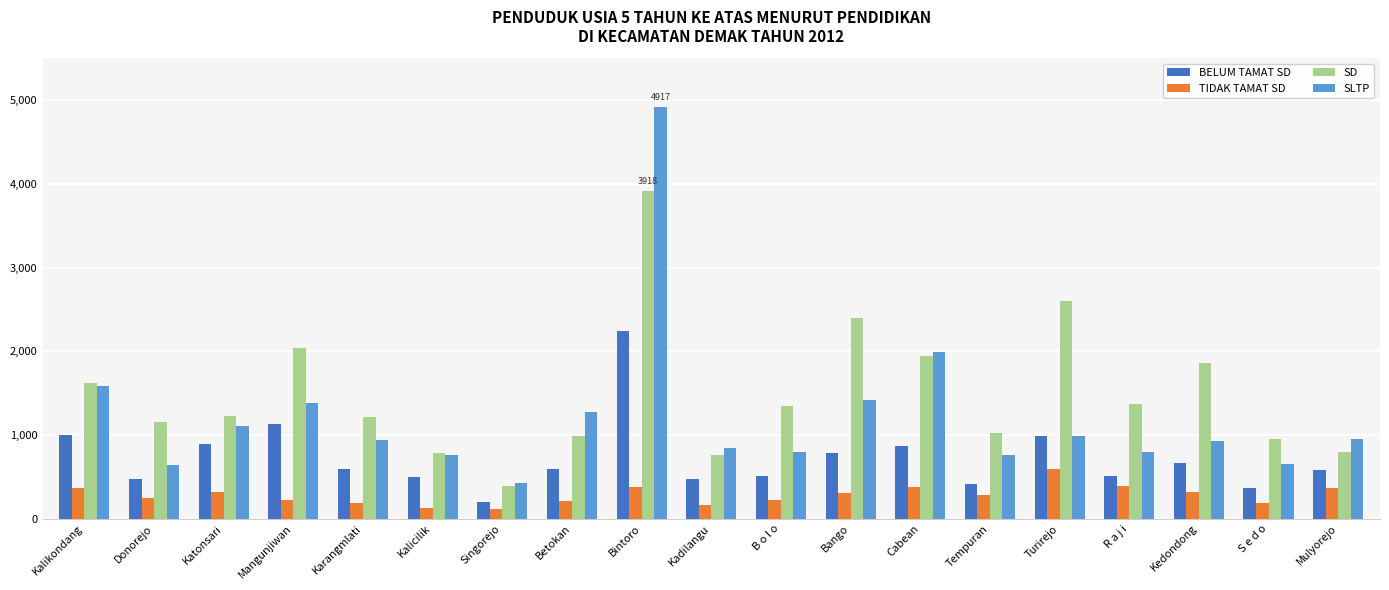

What is the difference between the SD values at B o l o and Katonsari?

115